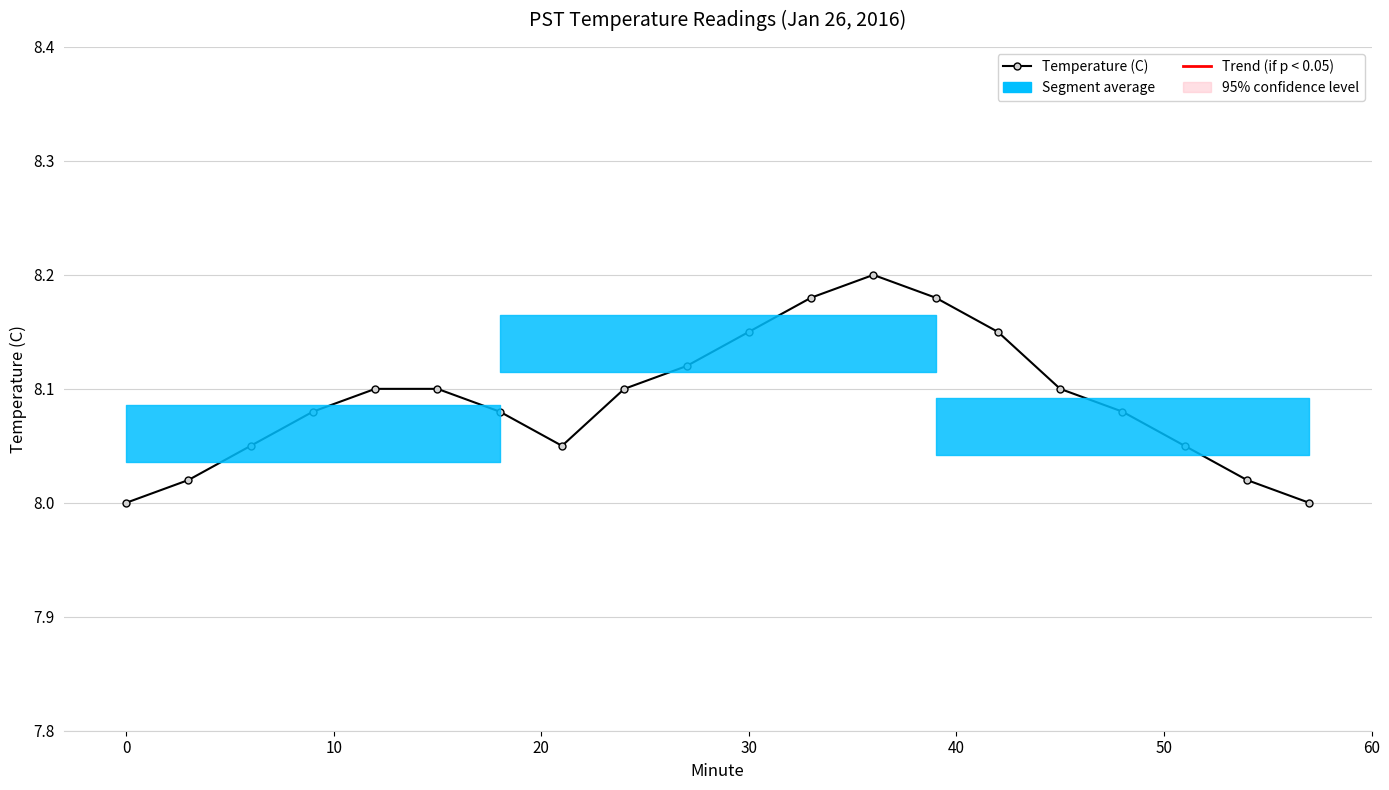

How many lines are shown in the chart?

1